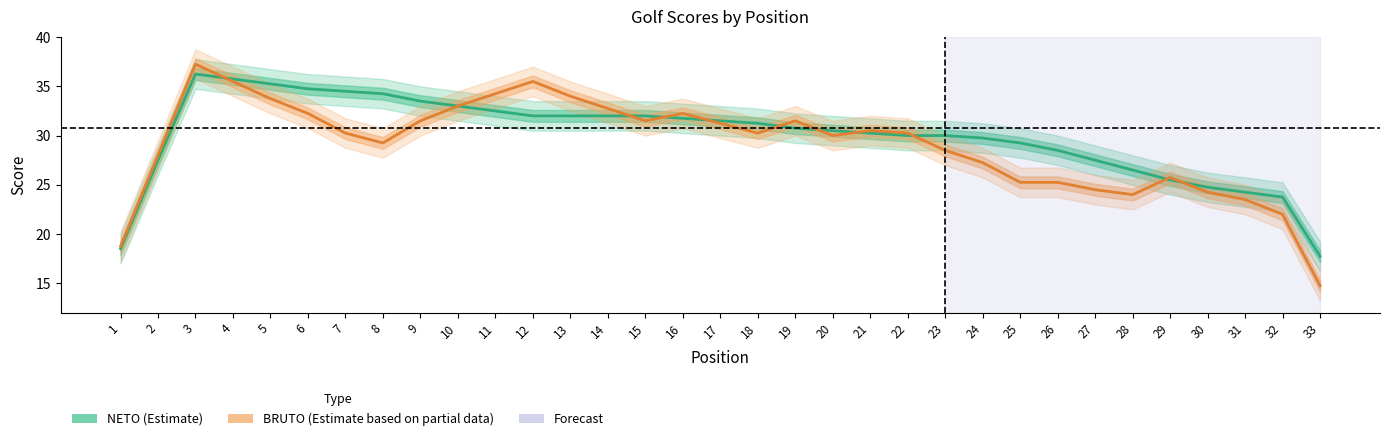

What is the sum of the NETO values at 12 and 22?

62.0